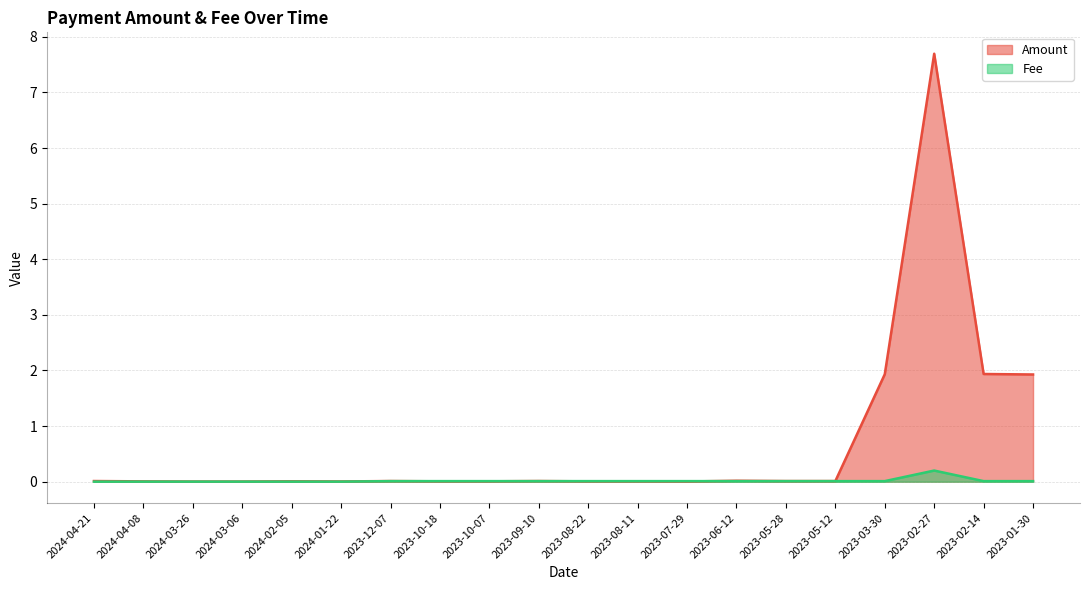

What is the sum of all Amount values?

13.6